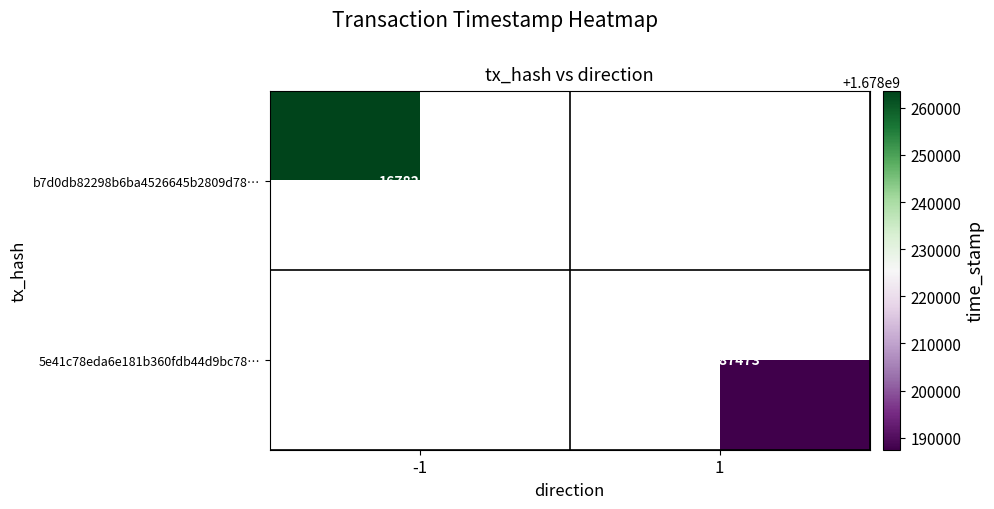

What is the maximum value shown in the chart?

1678263518.0